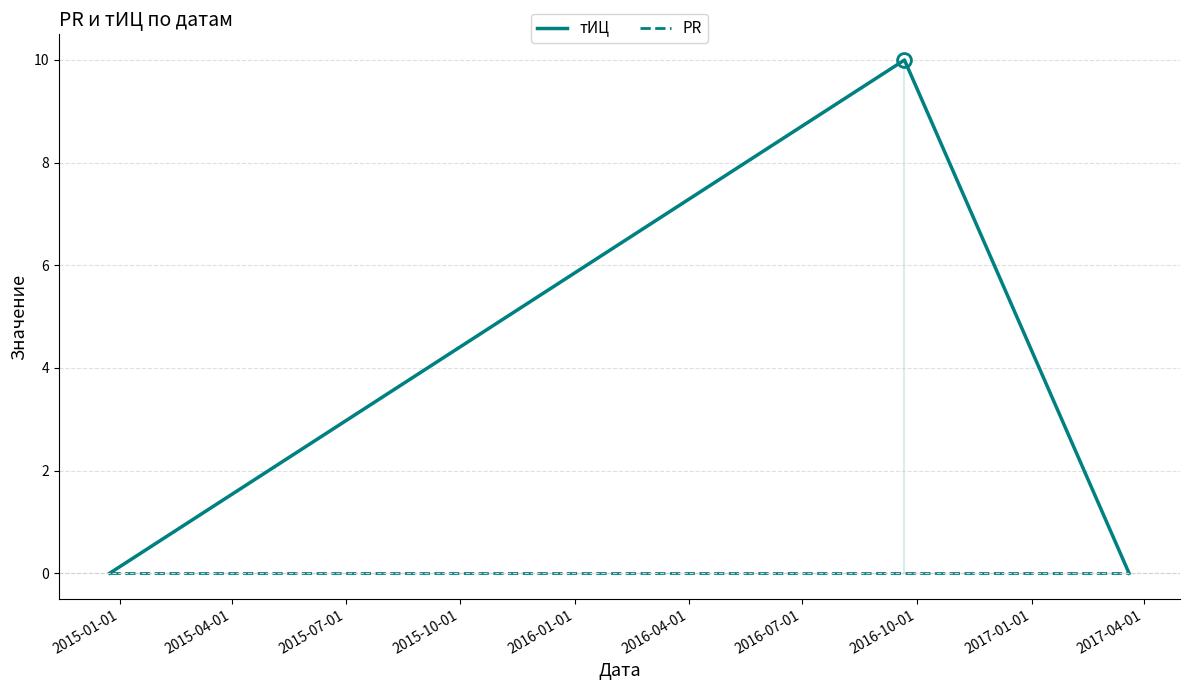

What is the sum of all тИЦ values?

10